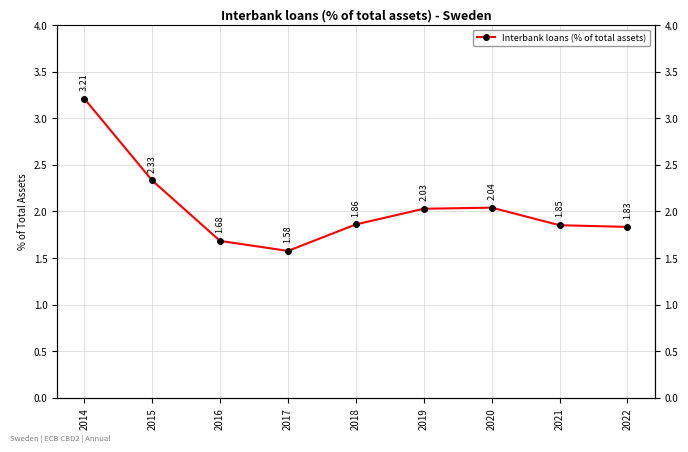

Reading left to right, extract all data points from this chart.

3.2	2.3	1.7	1.6	1.9	2.0	2.0	1.9	1.8